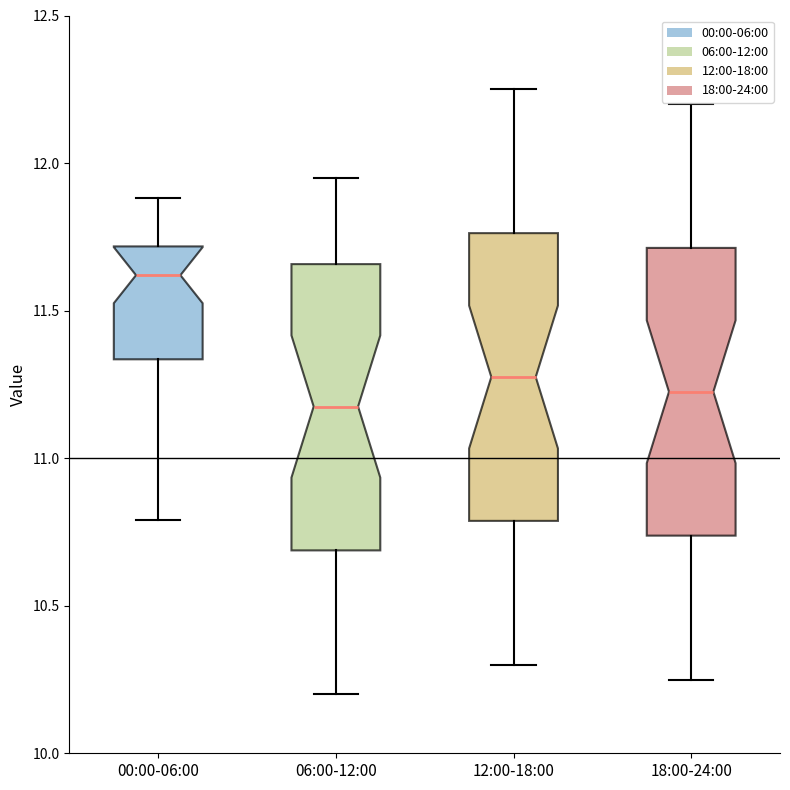

Reading left to right, read every box against the y-axis: the position of its median line, the range the box covers, and the ends of its whiskers. The values are not printed on the chart, so give them approximately, as read against the axis.

00:00-06:00: median 11.60, box 11.35 to 11.70, whiskers 10.80 to 11.90
06:00-12:00: median 11.20, box 10.70 to 11.65, whiskers 10.20 to 11.95
12:00-18:00: median 11.30, box 10.80 to 11.75, whiskers 10.30 to 12.25
18:00-24:00: median 11.25, box 10.75 to 11.70, whiskers 10.25 to 12.20